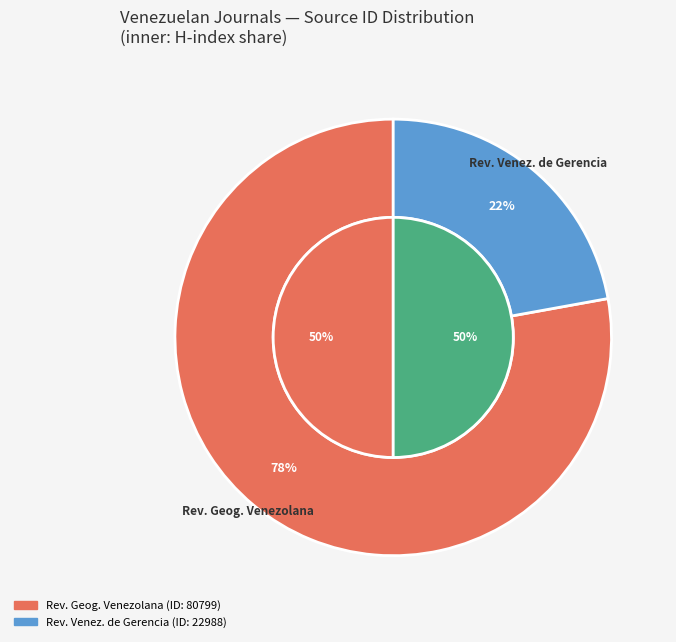

Approximately how many times larger is the value at Revista Venezolana de Gerencia compared to Revista Geografica Venezolana?

0.3